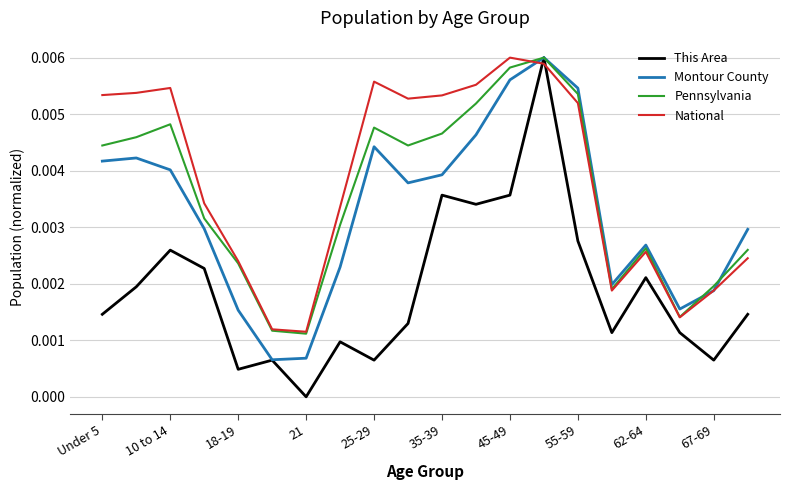

Which series has the widest spread of values?

This Area